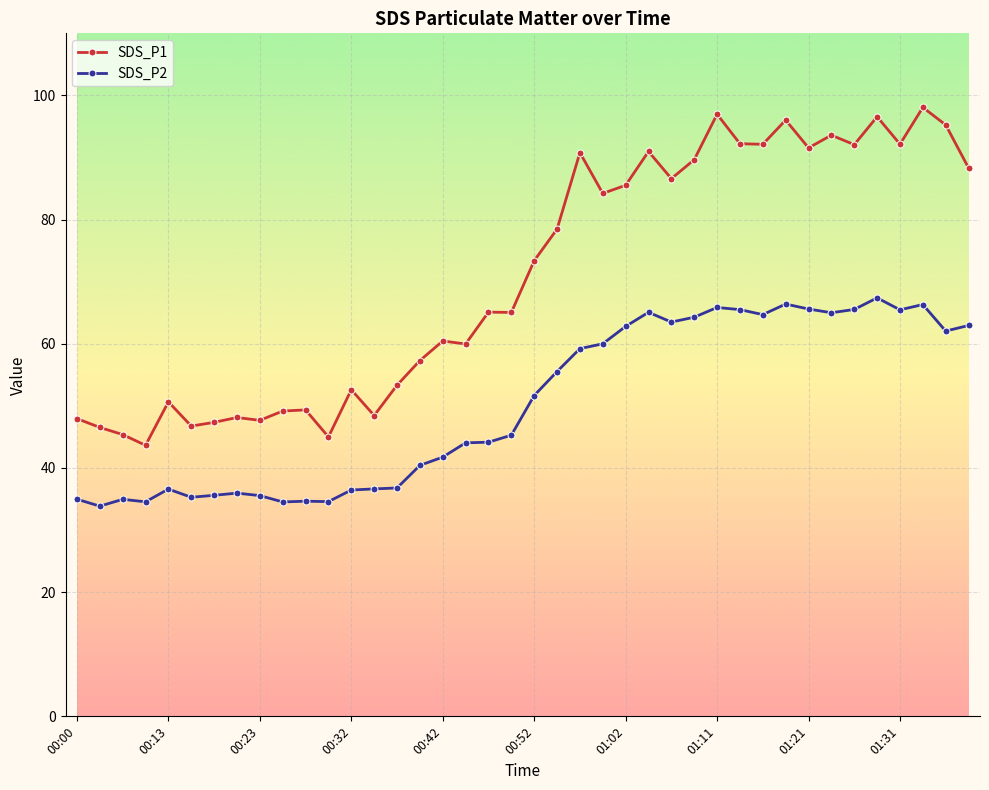

How many values in the SDS_P2 series are below 51?

20